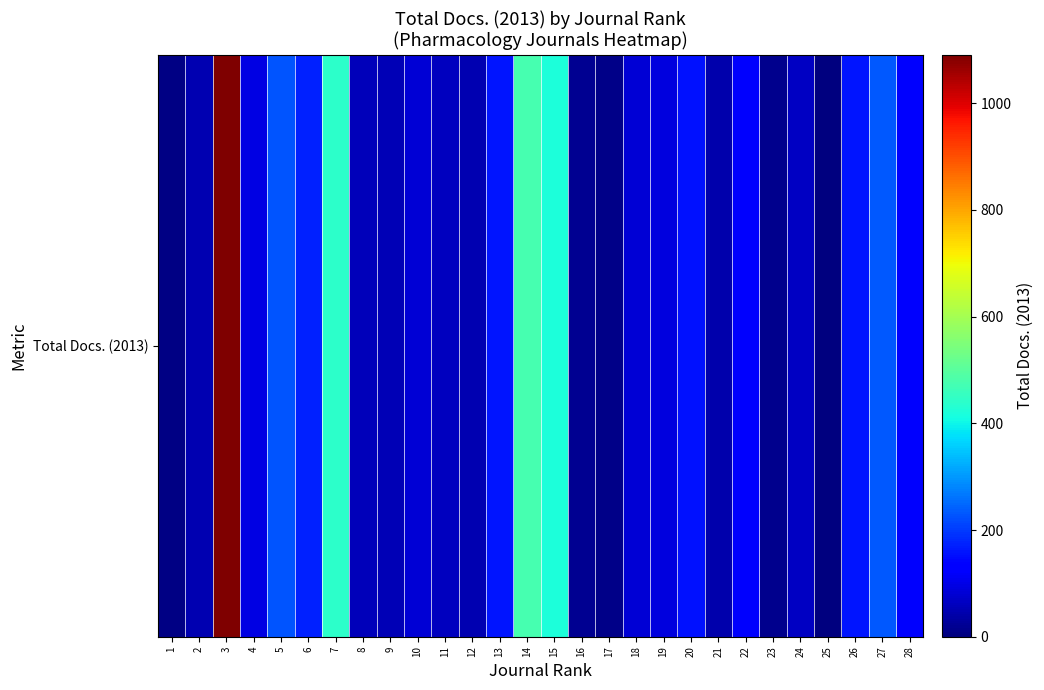

Reading left to right, list all the values displayed in this chart.

5	51	1091	95	227	173	443	59	54	82	63	49	159	475	420	20	12	84	91	156	46	123	16	68	0	161	234	122